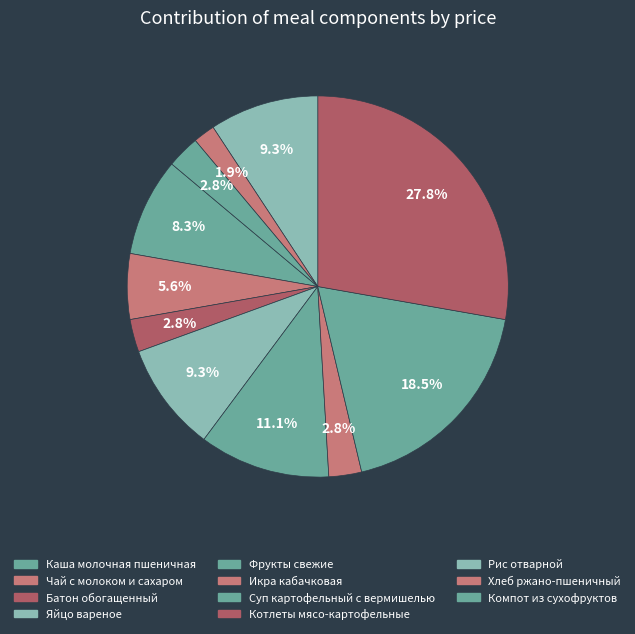

True or false: Рис отварной accounts for 9% of the total.

True